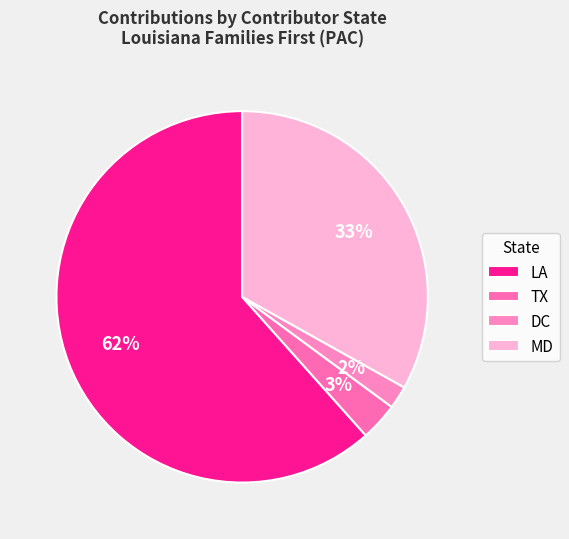

Does any single category account for the majority?

Yes